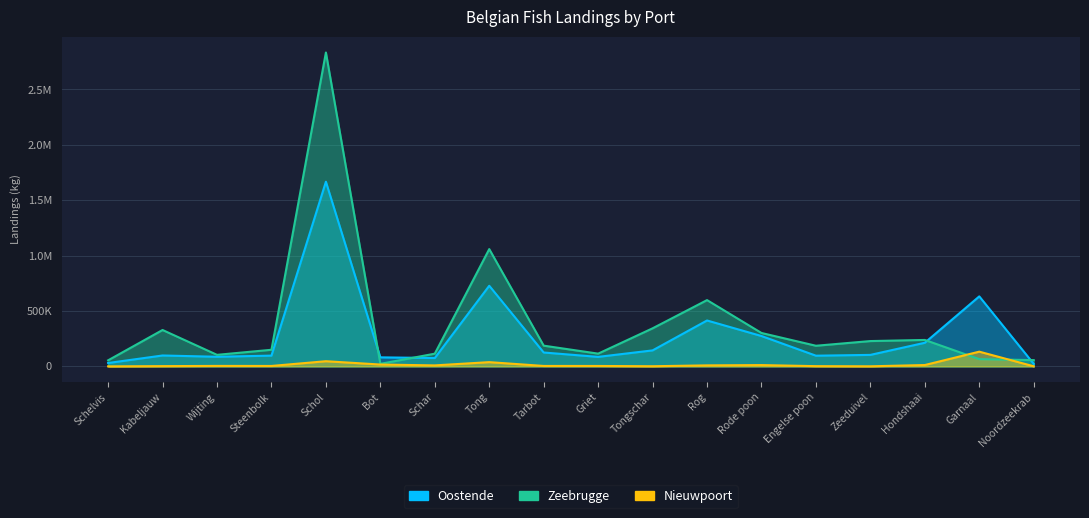

How many data points in Zeebrugge are above 187052?

8